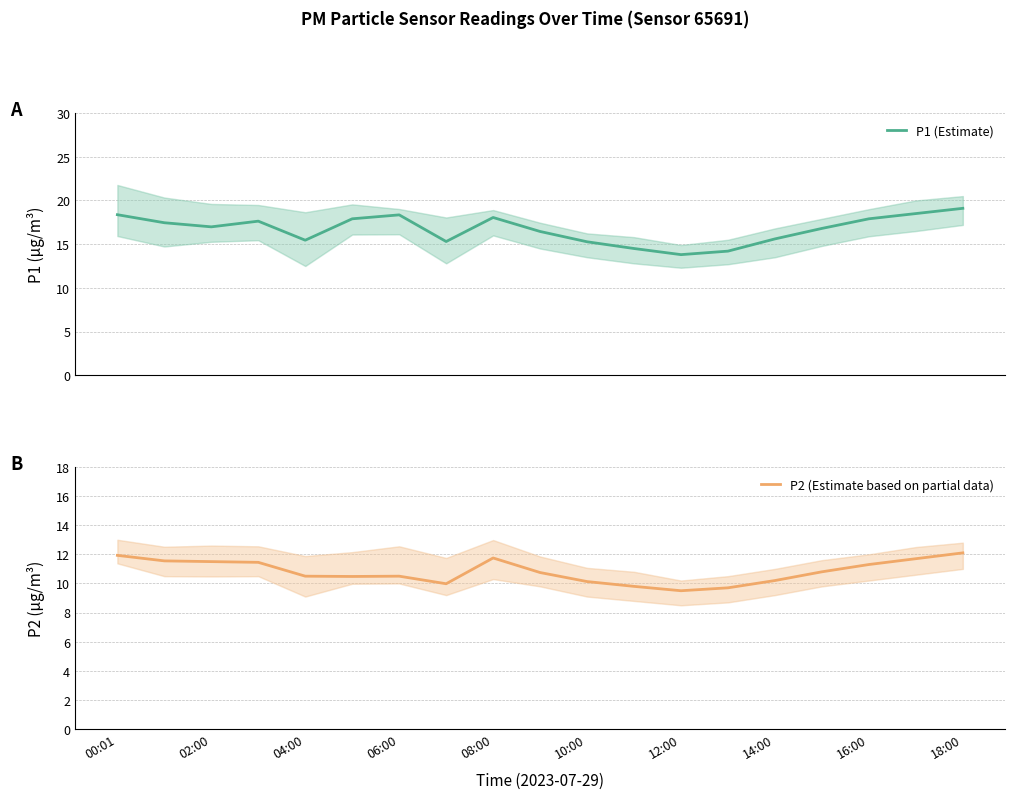

What is the maximum value for P1 (Estimate)?

19.1